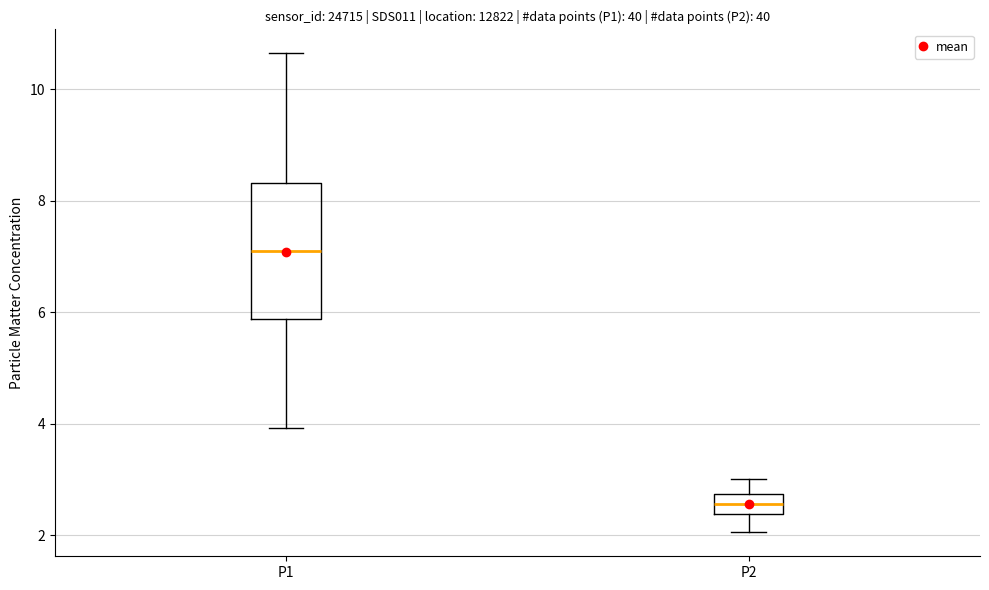

Where does the lower whisker of the box for P1 end on the y-axis? The values are not printed on the chart, so give them approximately, as read against the axis.

4.0